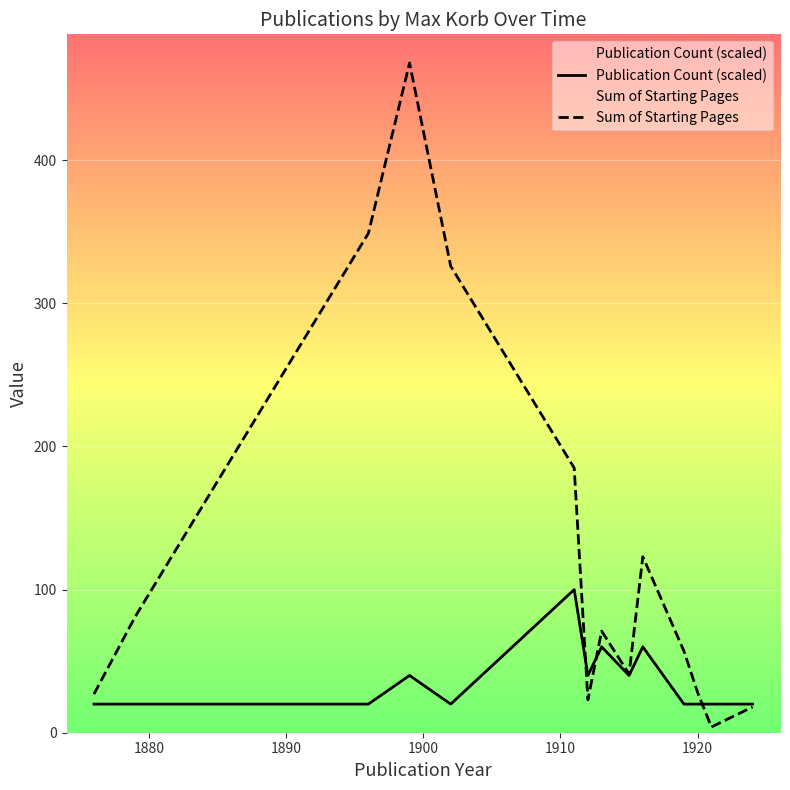

What is the lowest value of the Publication Count (scaled) series?

20